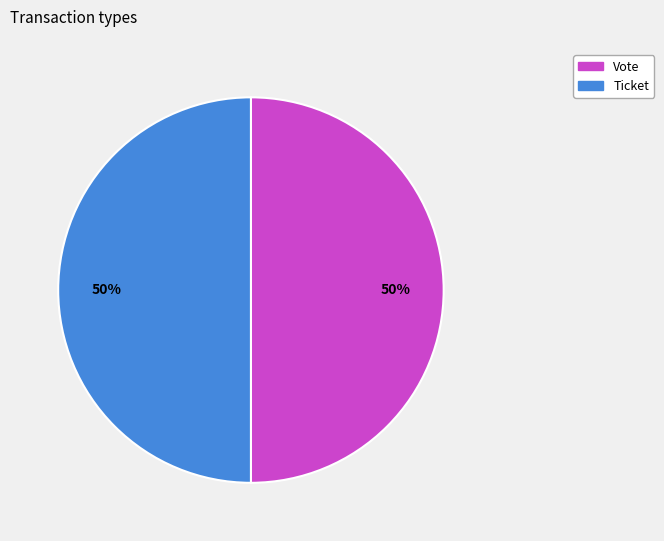

Count the number of slices in the pie.

2